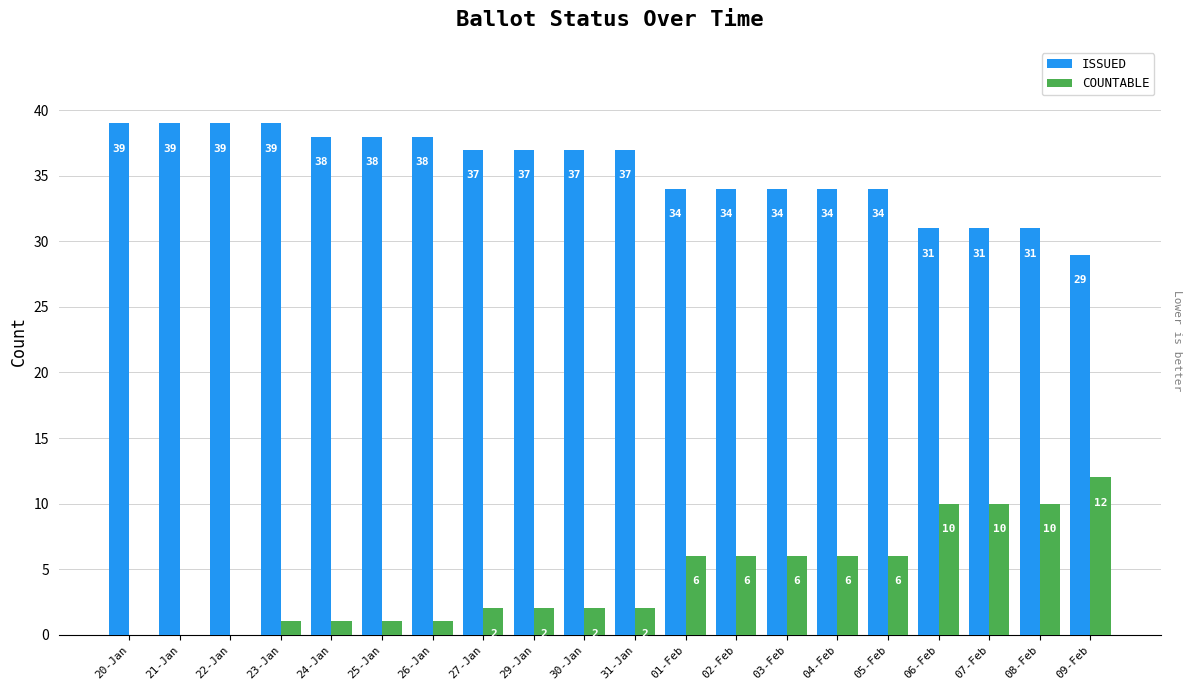

What is the spread (max minus min) of values at 09-Feb?

17